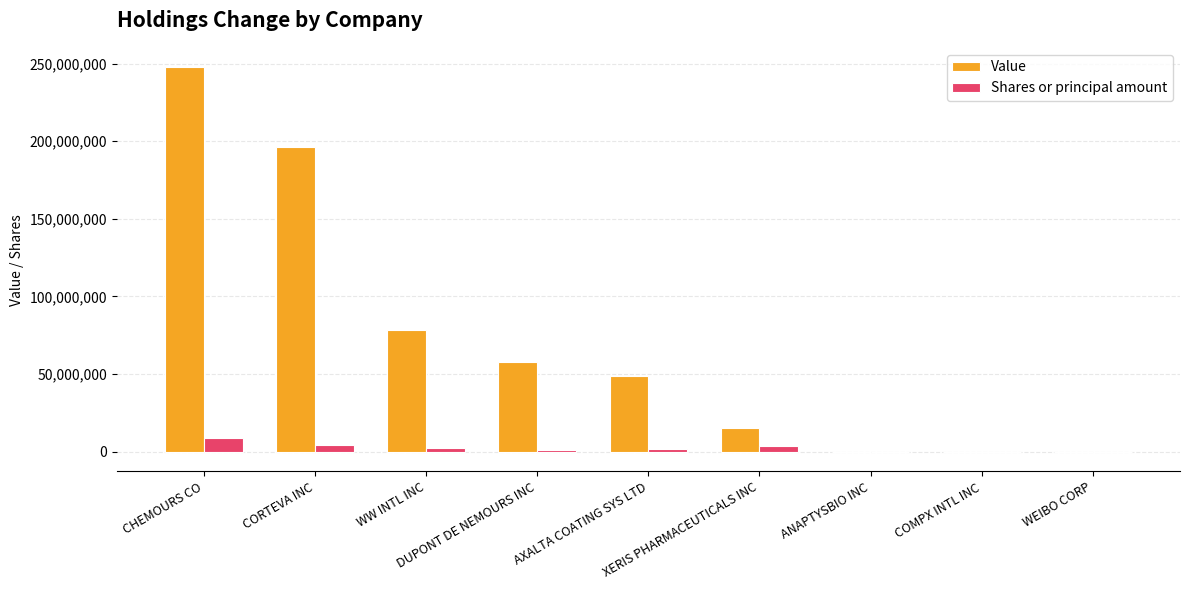

Between DUPONT DE NEMOURS INC and AXALTA COATING SYS LTD, which series saw the biggest shift?

Value